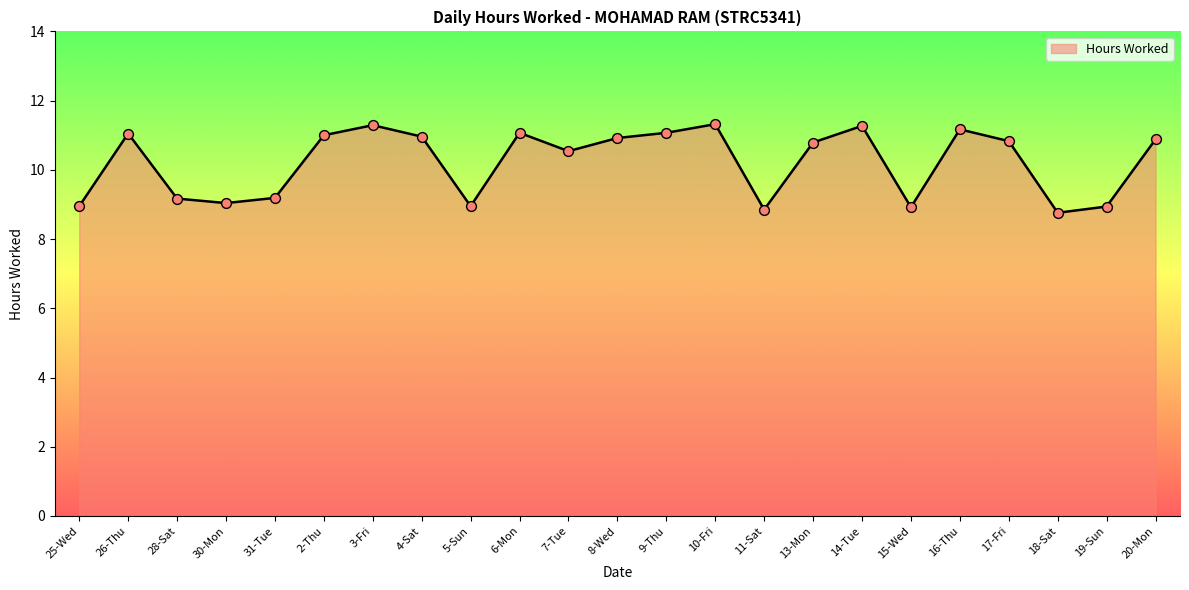

Between 20-Mon and 7-Tue, which is larger?

20-Mon